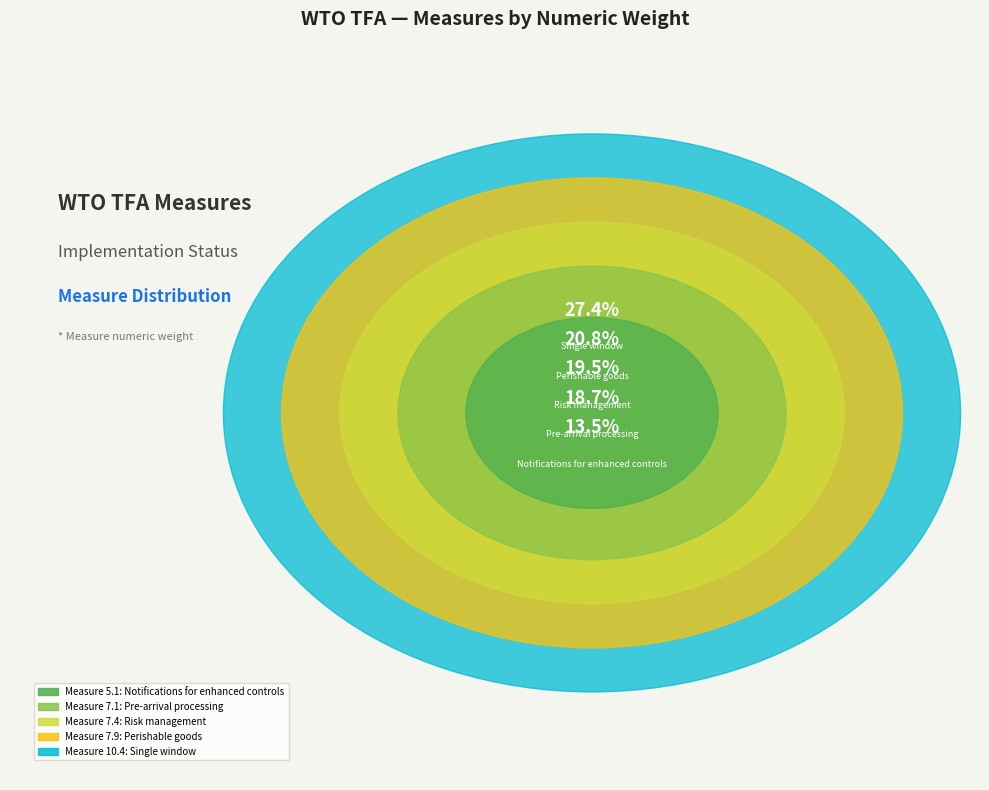

The 10.4.1, 10.4.2, 10.4.3, 10.4.4 slice represents 27% of the pie. True or false?

True